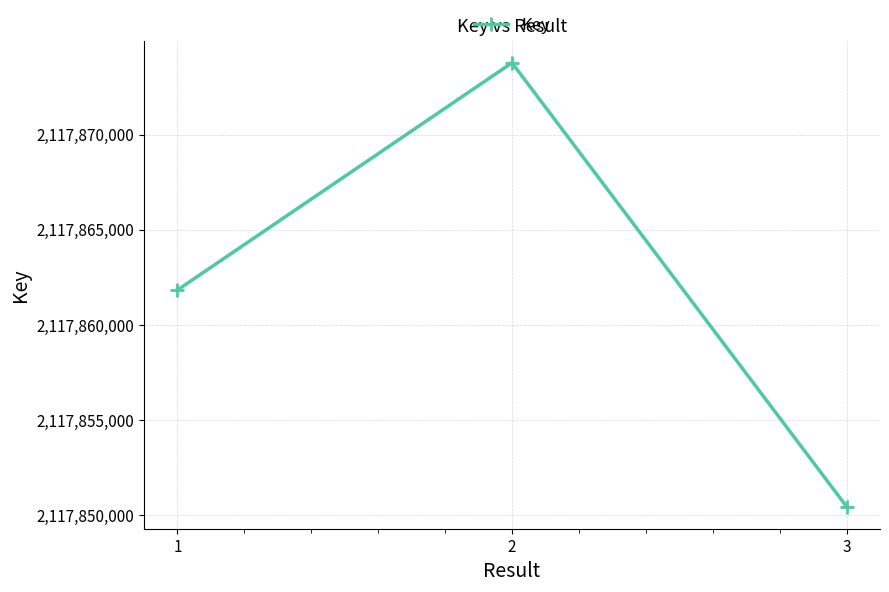

Approximately how many times larger is the value at 1 compared to 2?

1.0